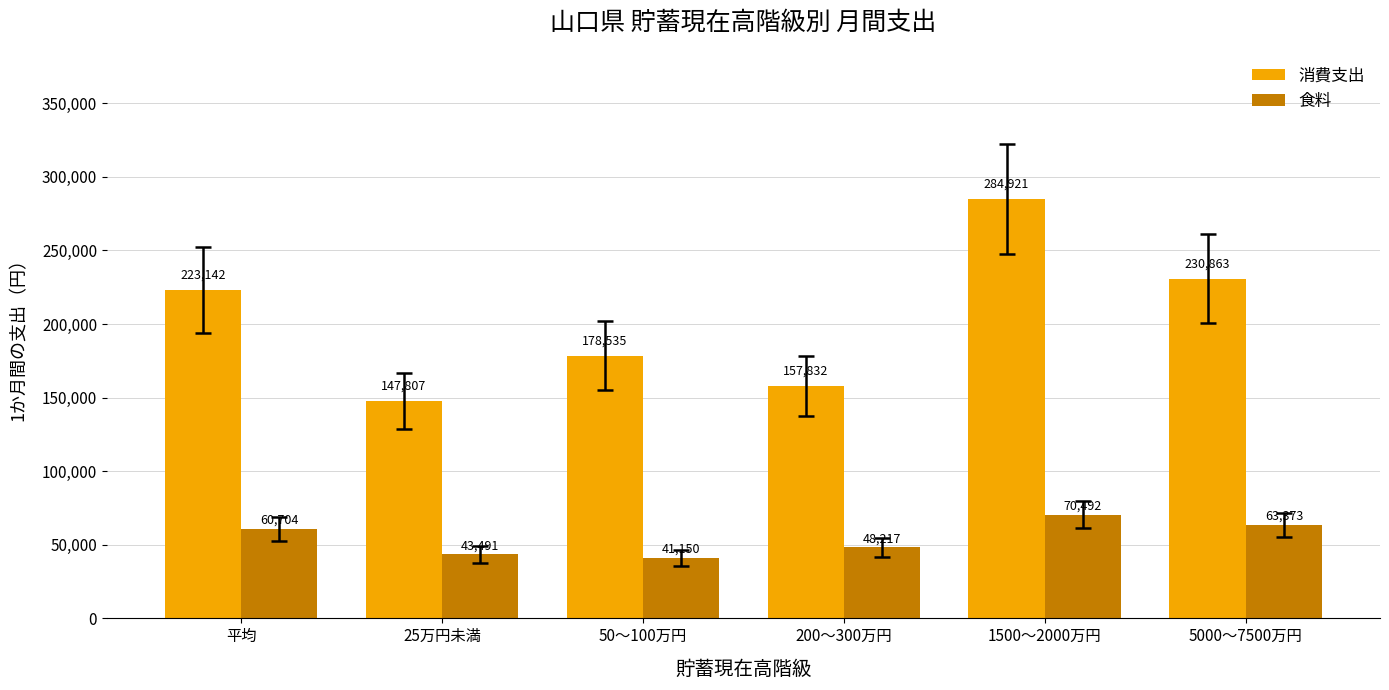

What is the spread (max minus min) of values at 1500～2000万円?

214429